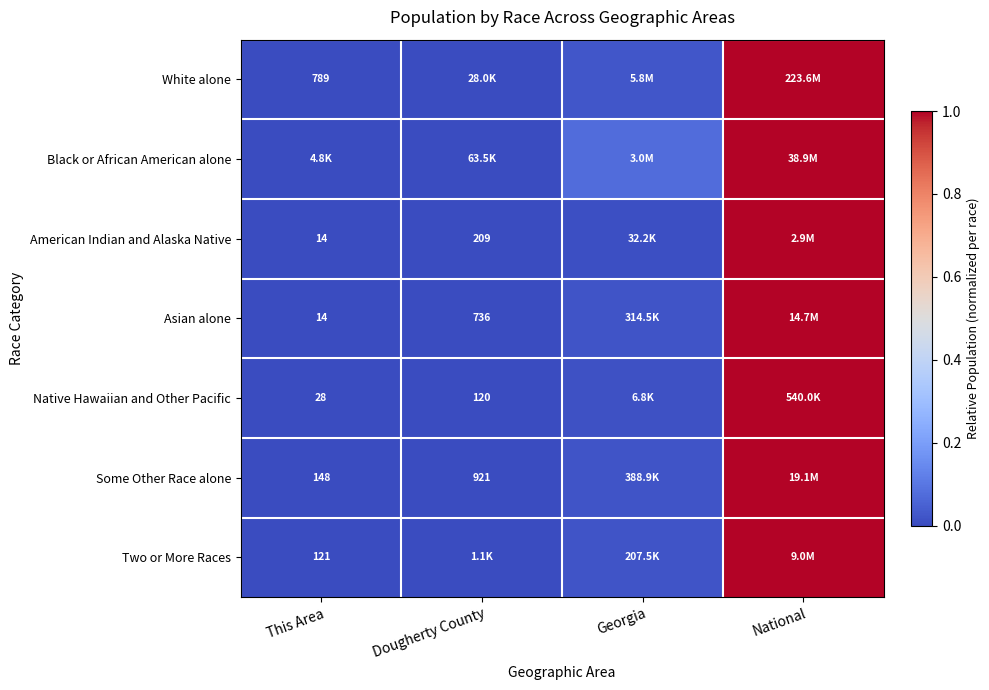

The value of Native Hawaiian and Other Pacific at Dougherty County is 0.0. True or false?

False